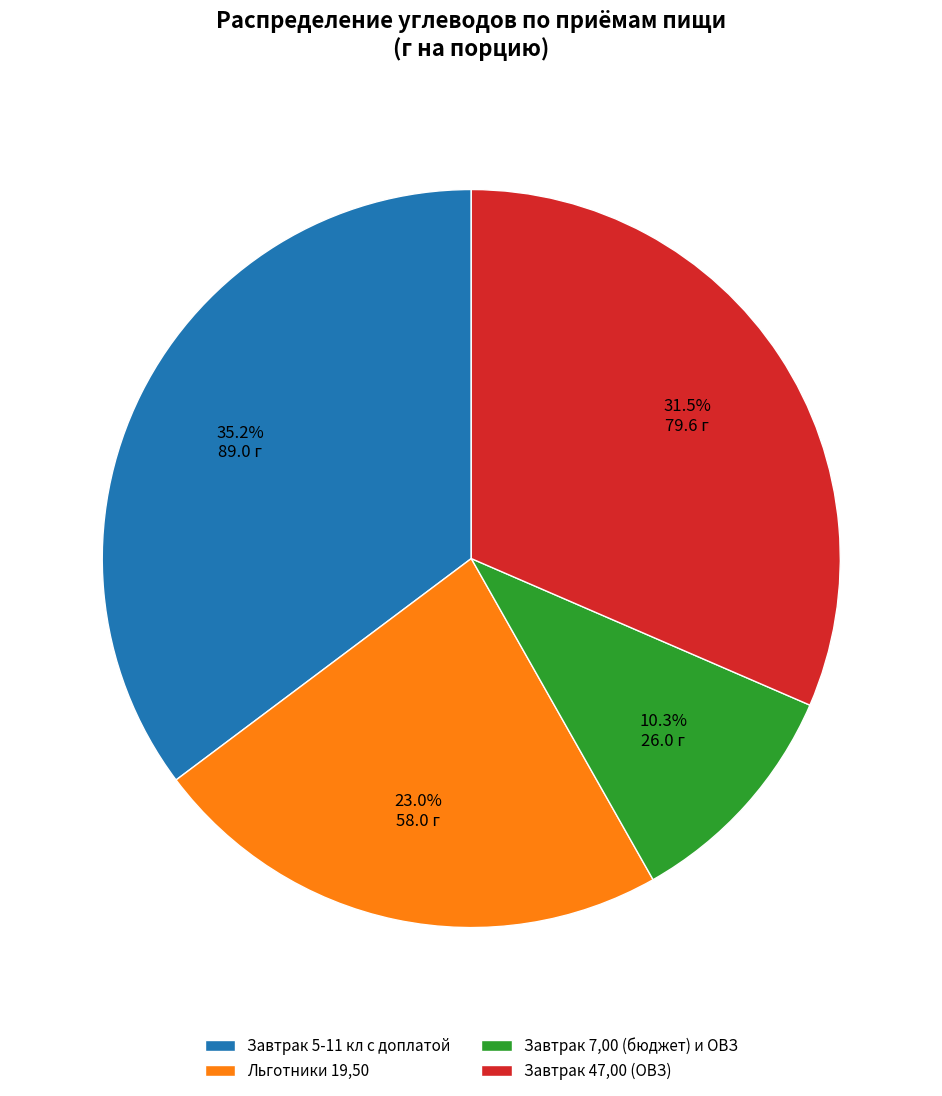

To the nearest percent, what is the average slice percentage?

25%